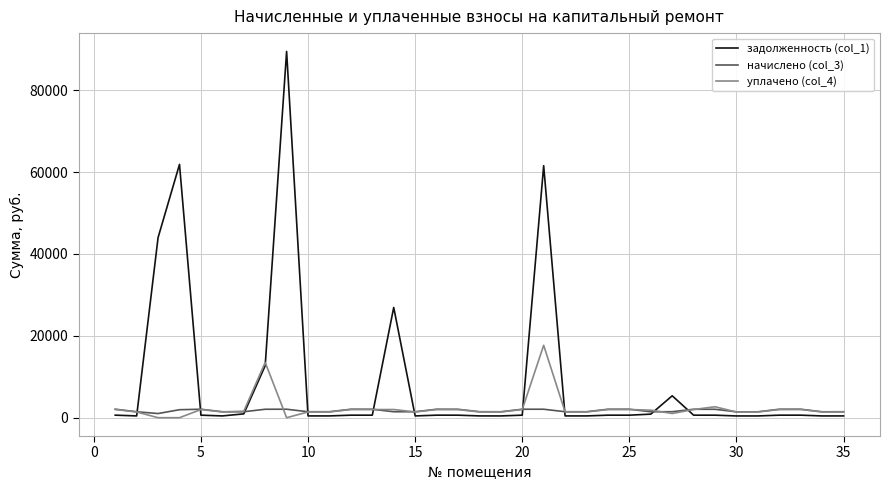

Rank the series by their maximum value, from lowest to highest.

начислено (col_3), уплачено (col_4), задолженность (col_1)